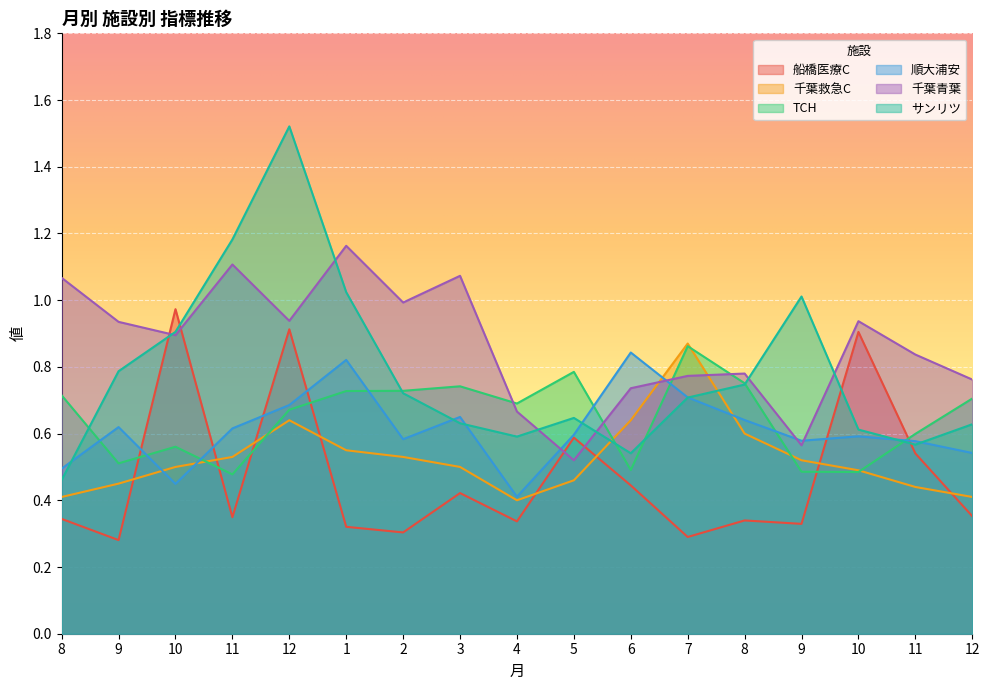

What is the sum of the 順大浦安 values at 12 and 6?

1.5